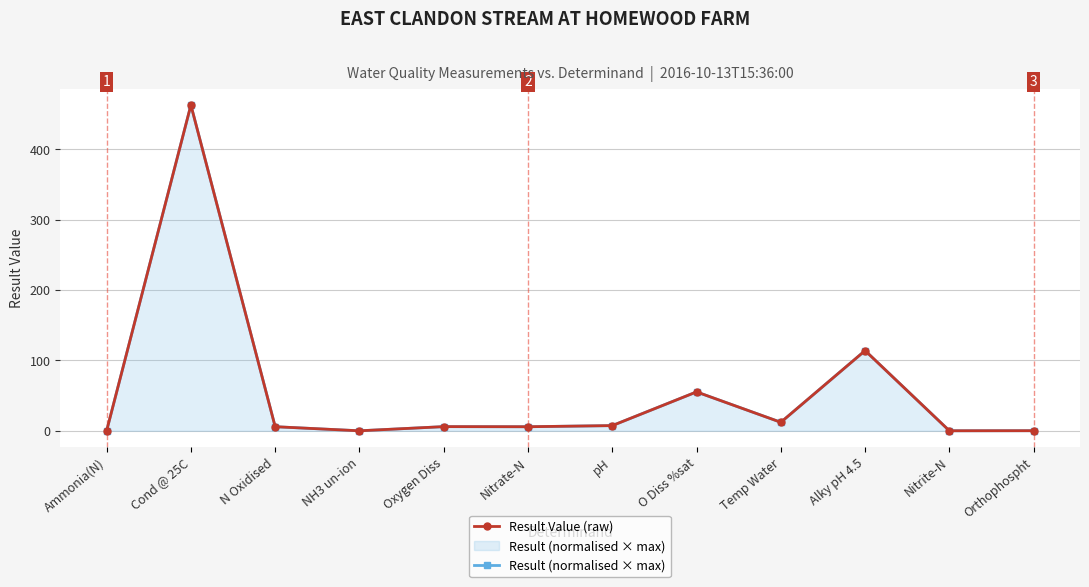

Is the value of Result Value (raw) at Cond @ 25C greater than the value of Result (normalised × max) at N Oxidised?

Yes